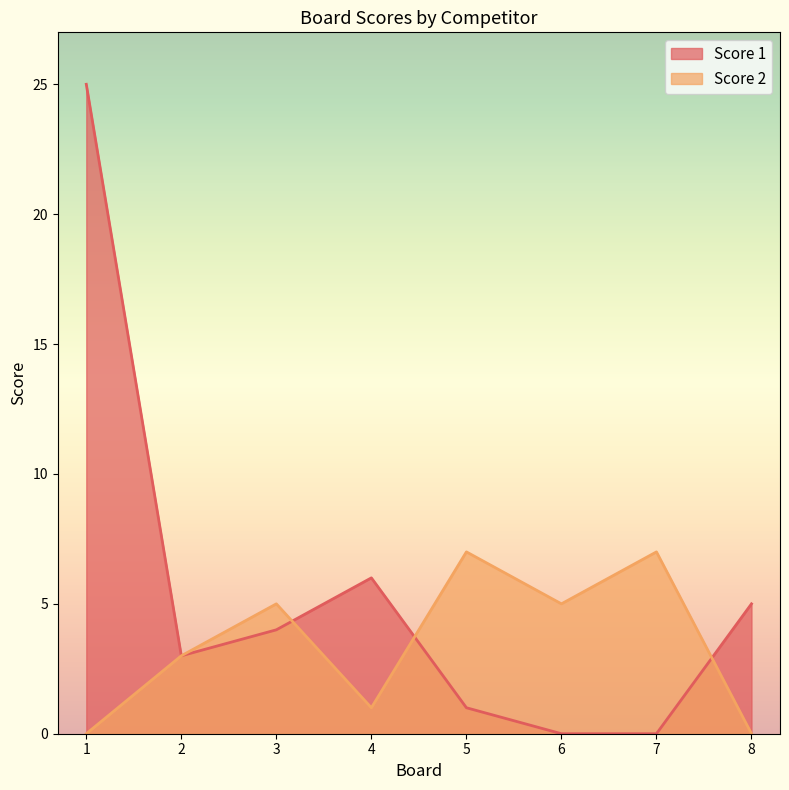

What are all the series names shown in the legend?

Score 1, Score 2